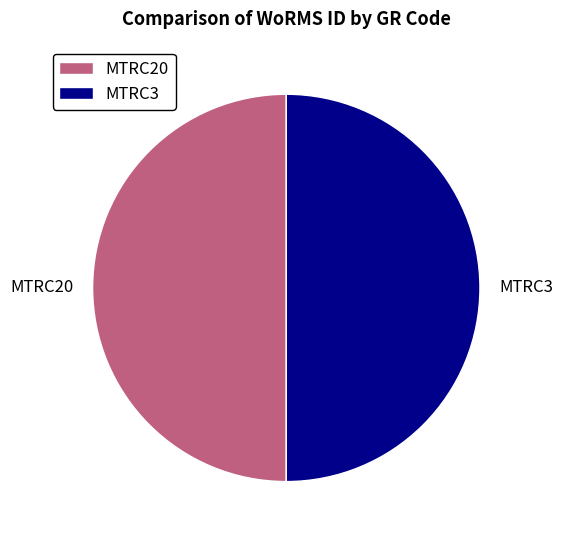

The MTRC3 slice represents 65% of the pie. True or false?

False